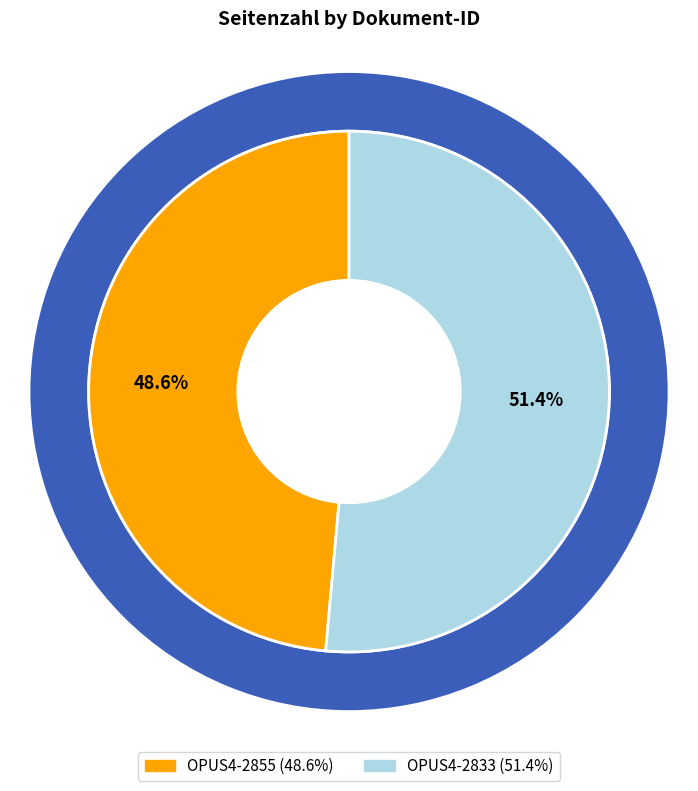

Count the number of slices in the pie.

2